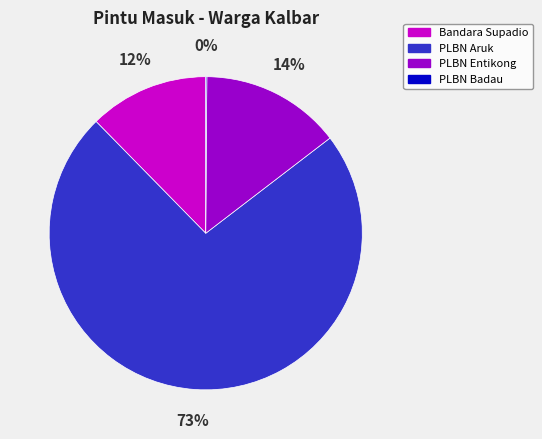

To the nearest percent, what is the average slice percentage?

25%